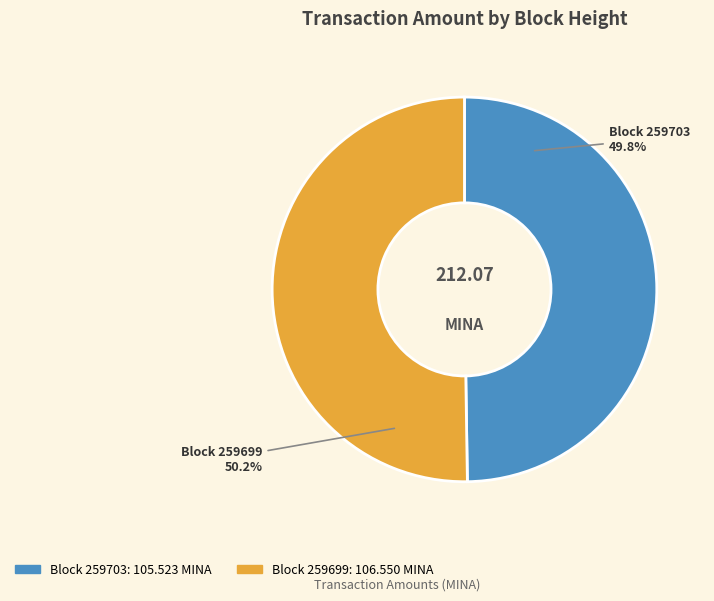

Approximately how many times larger is the value at Block 259703 compared to Block 259699?

1.0